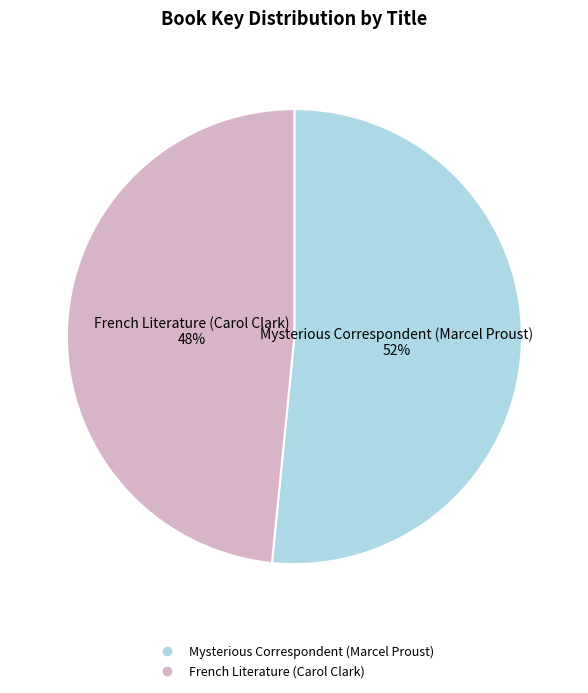

What is the largest slice in the pie chart?

Mysterious Correspondent (Marcel Proust)